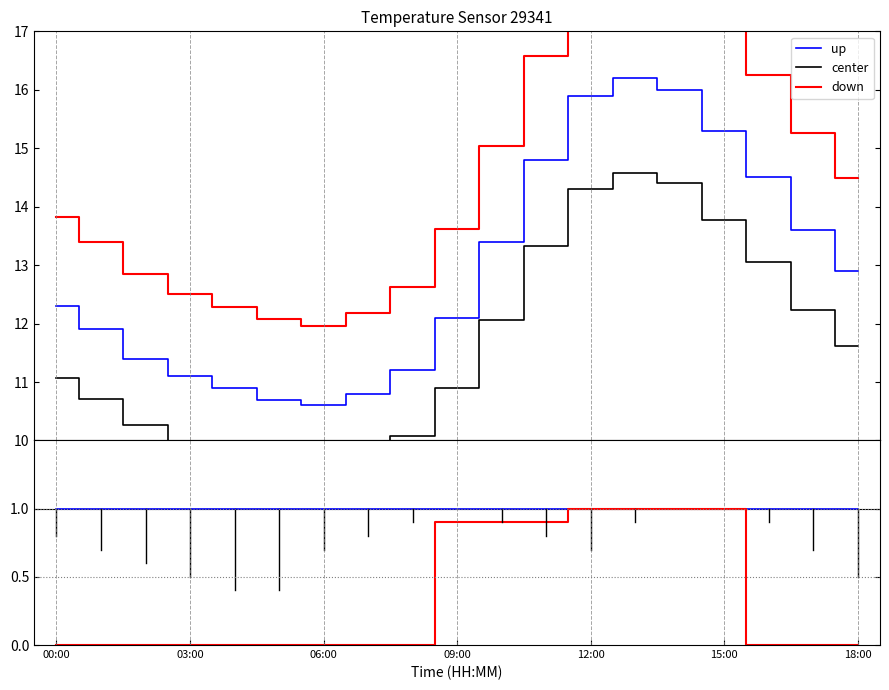

What is the difference between the maximum and minimum values?

5.6